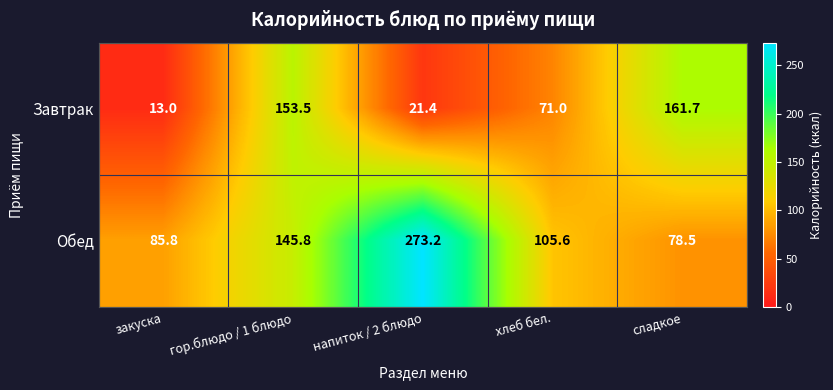

Read the Завтрак value at сладкое.

161.7